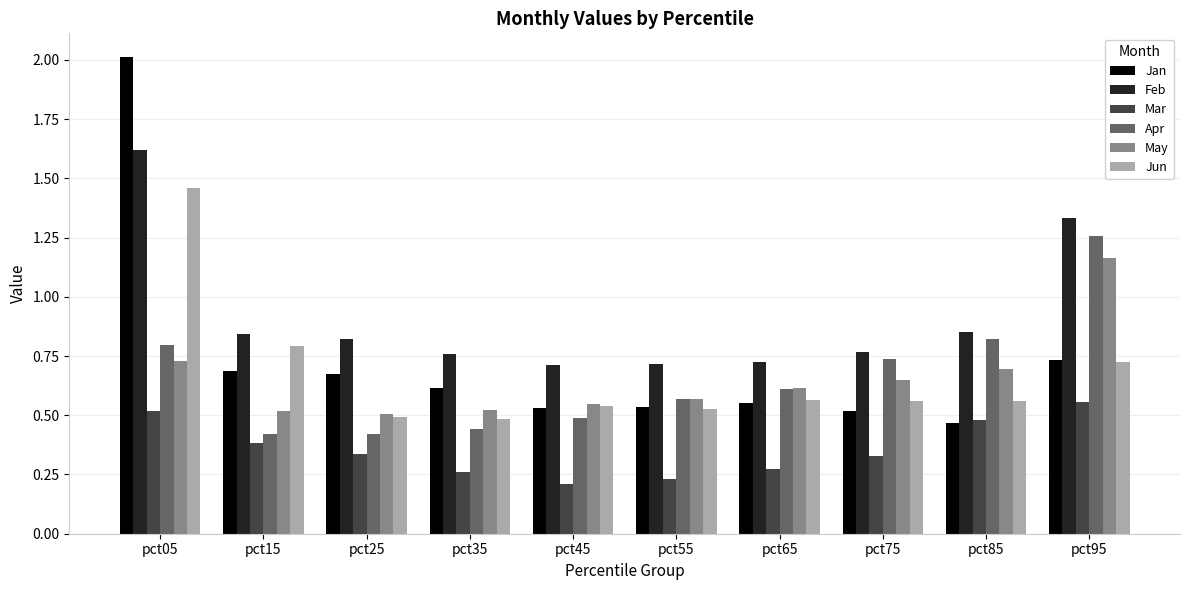

What is the difference between the maximum and minimum values in the Jun series?

1.0